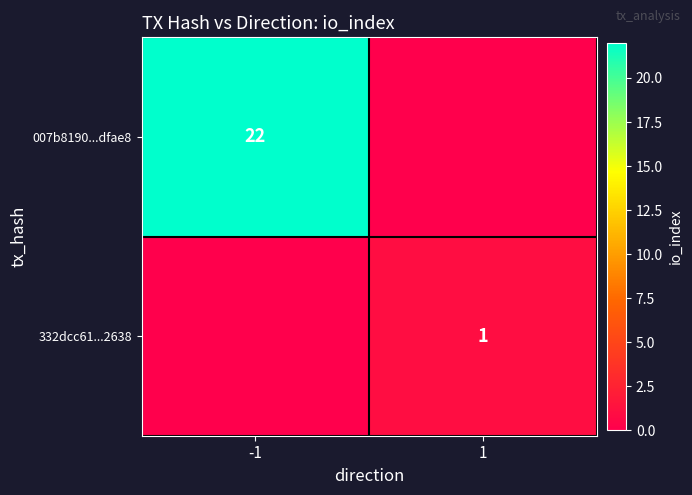

Is it true that 332dcc61...2638 equals 1 at 1?

True